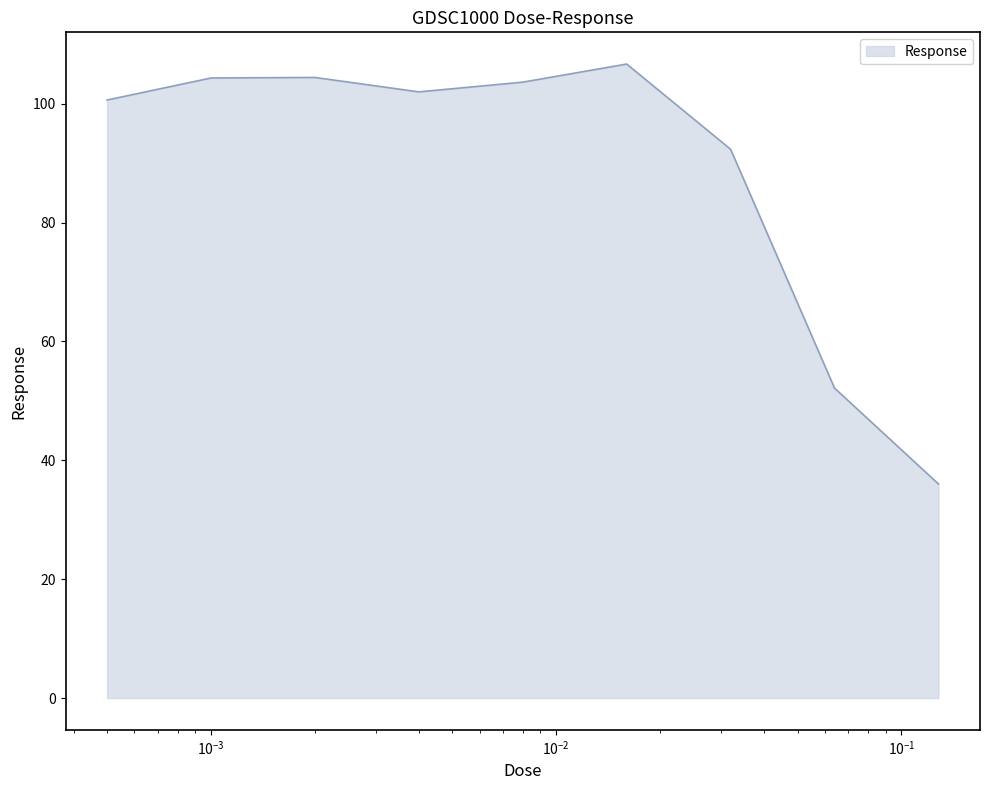

What is the difference between the maximum and minimum values?

70.6